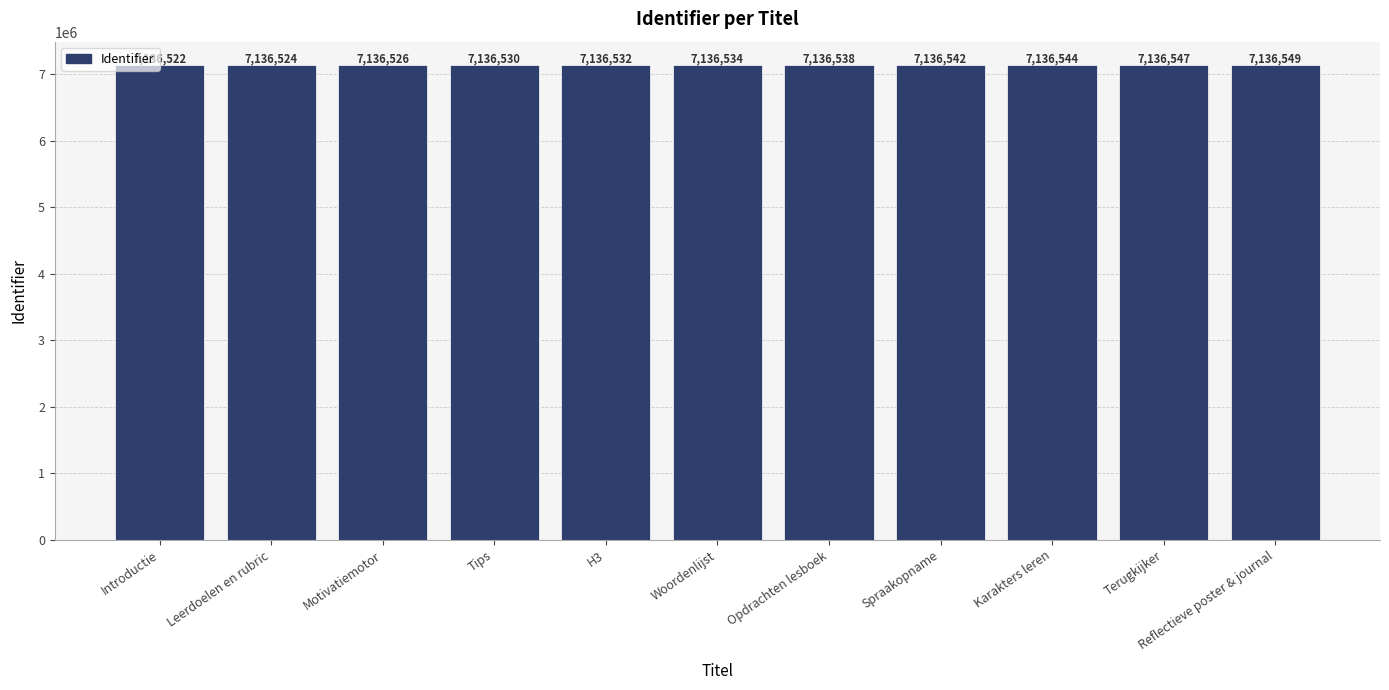

What is the label of the 1st bar from the left?

Introductie